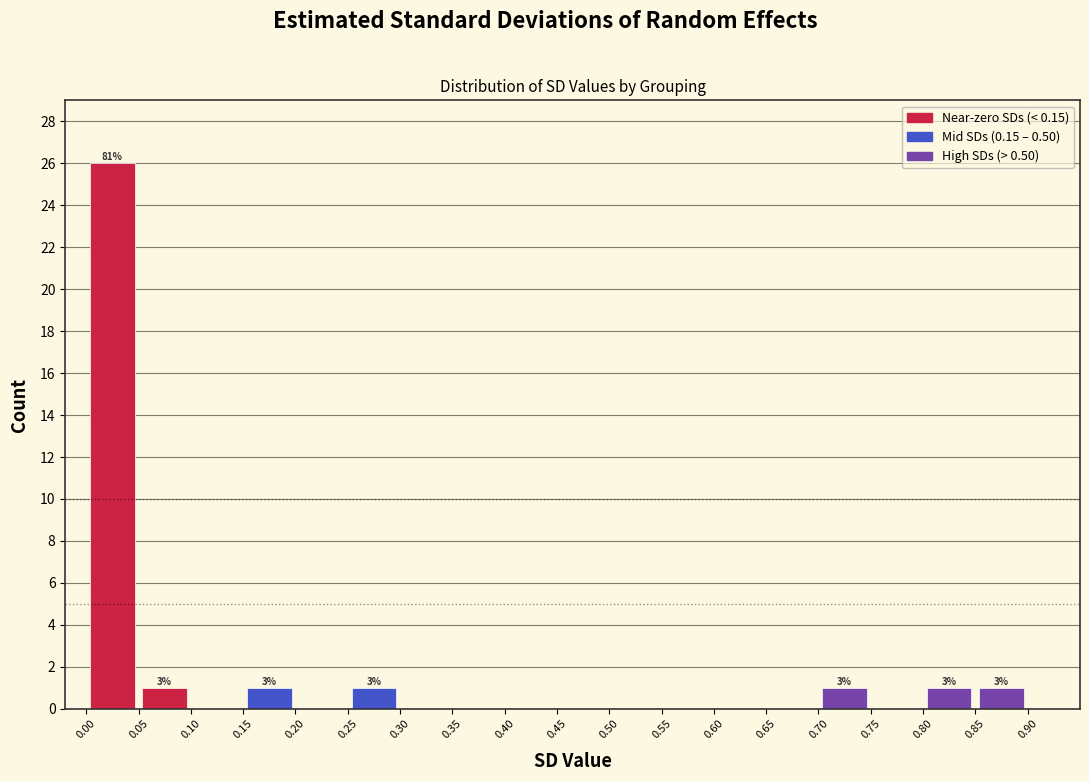

Over which range of the x-axis is the bar tallest?

0.00 to 0.05